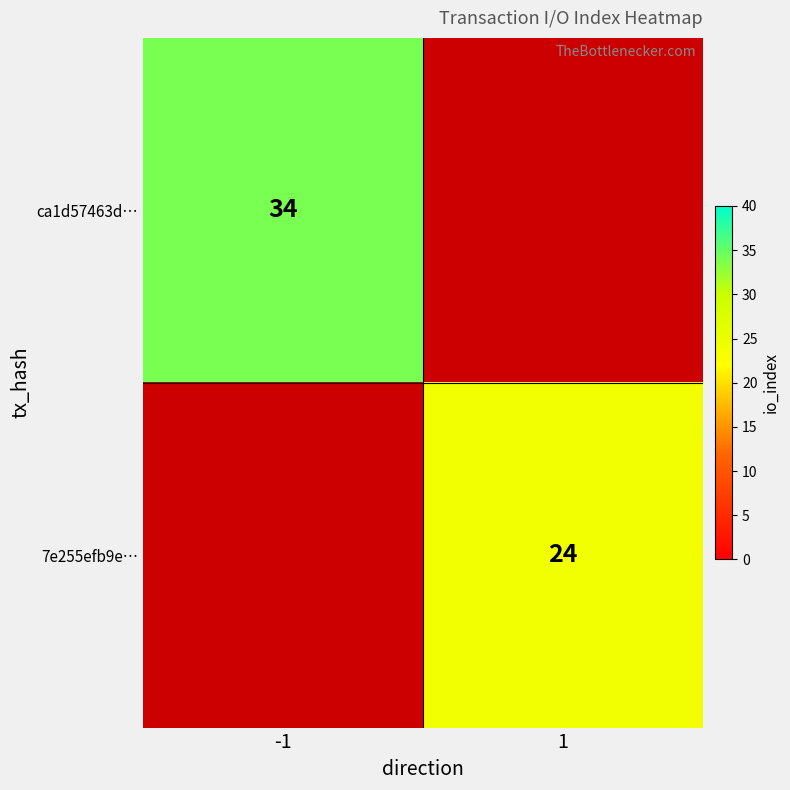

Which label corresponds to the largest value in the chart?

-1